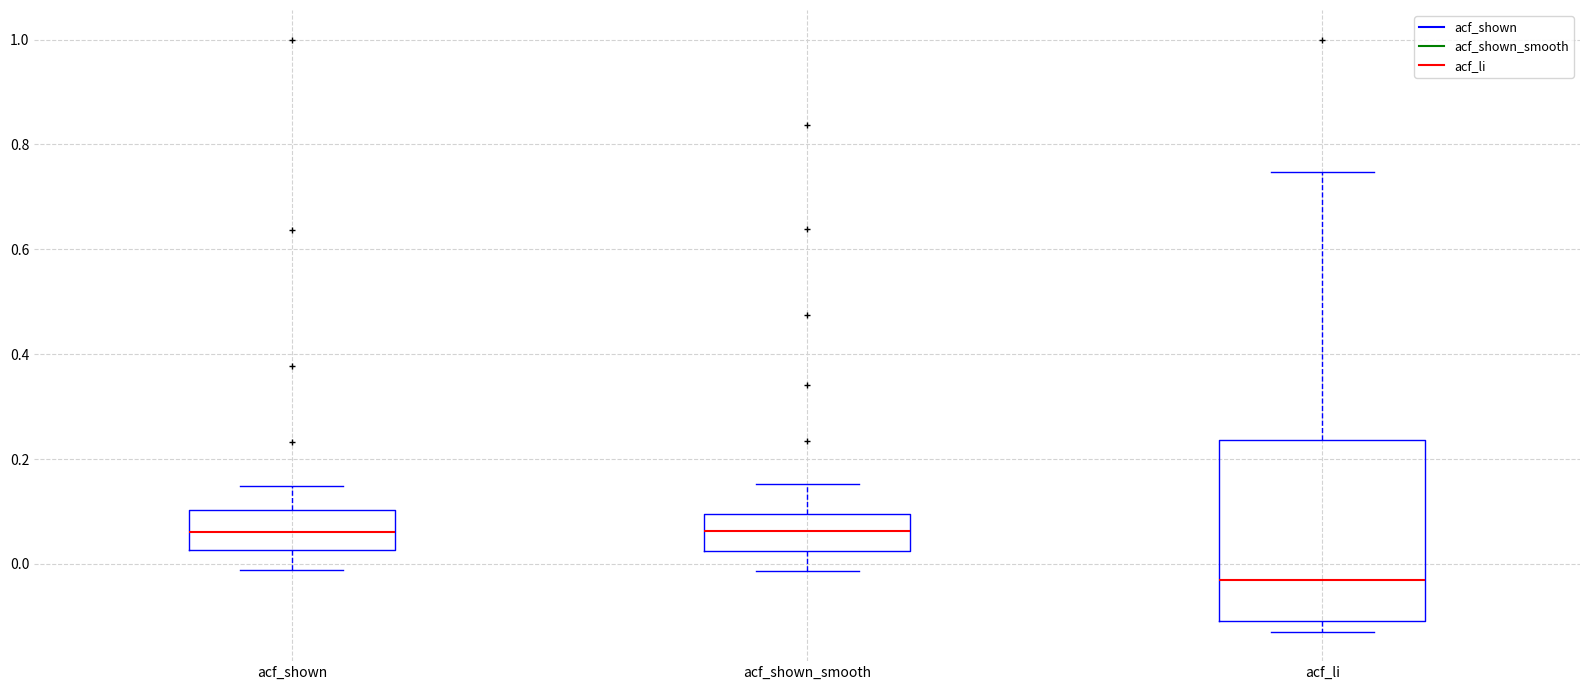

Which box has the lowest median line?

acf_li